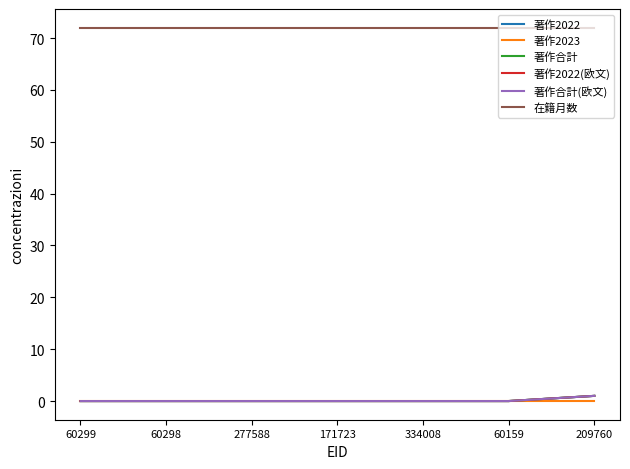

Does the chart display data point markers on the line(s)?

No